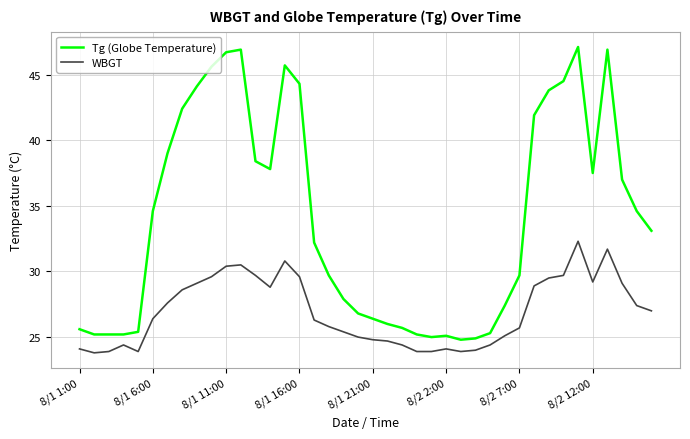

Which series has the widest spread of values?

Tg (Globe Temperature)